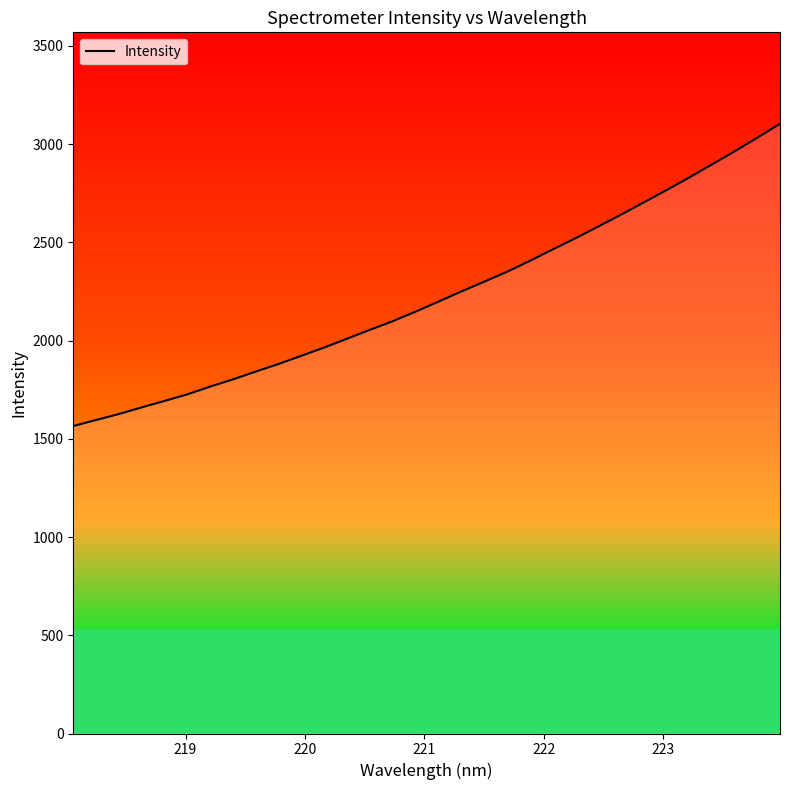

What is the difference between the maximum and minimum values?

1538.3